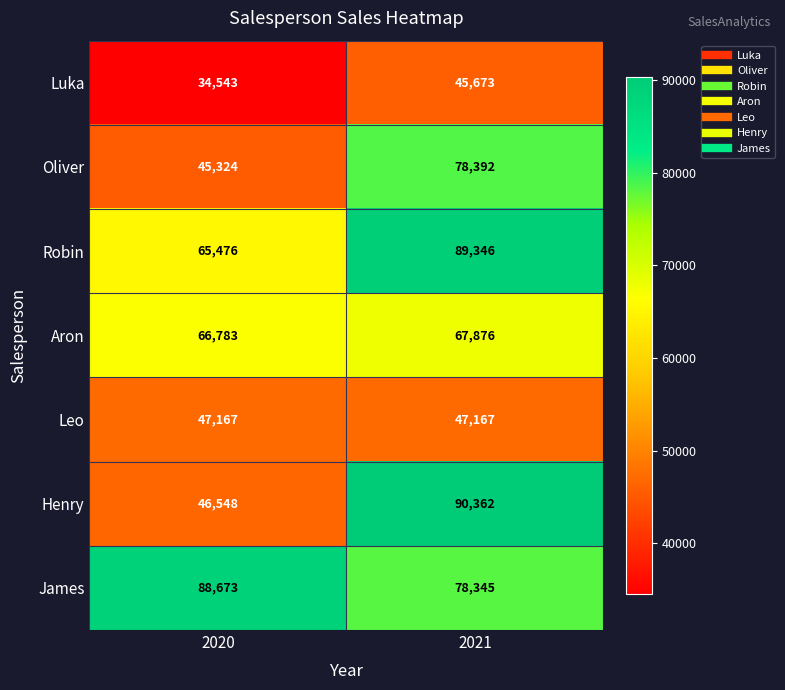

True or false: Leo has a value of 26672 at 2021.

False